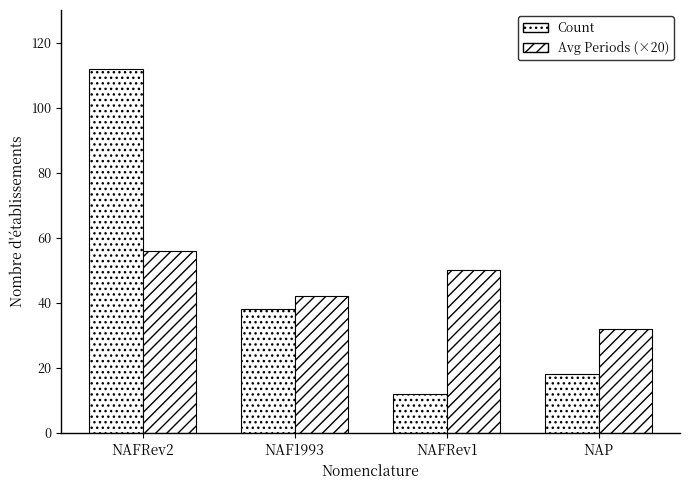

Which label corresponds to the largest value in the chart?

NAFRev2